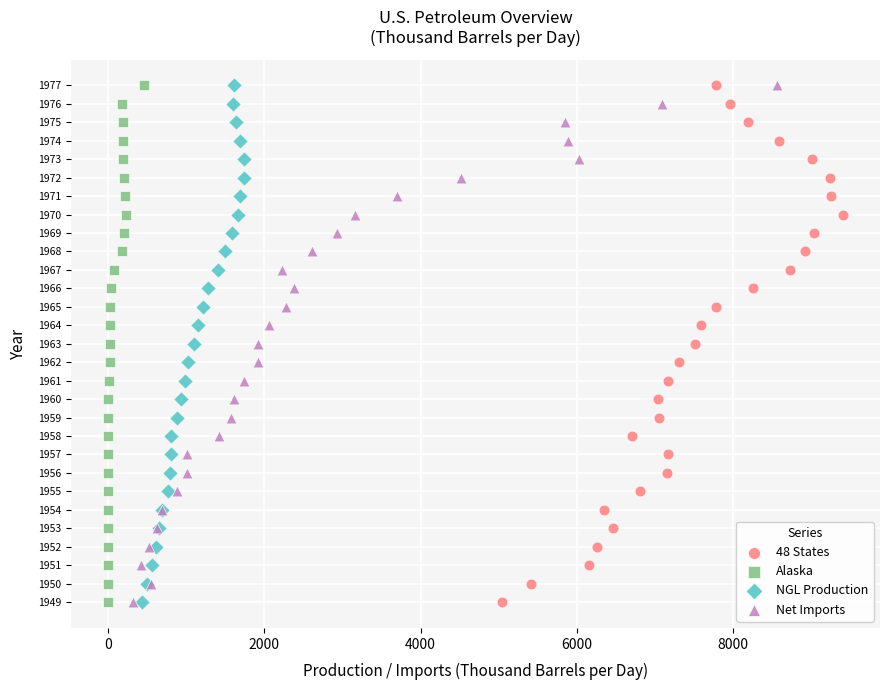

What are all the series names shown in the legend?

48 States, Alaska, NGL Production, Net Imports